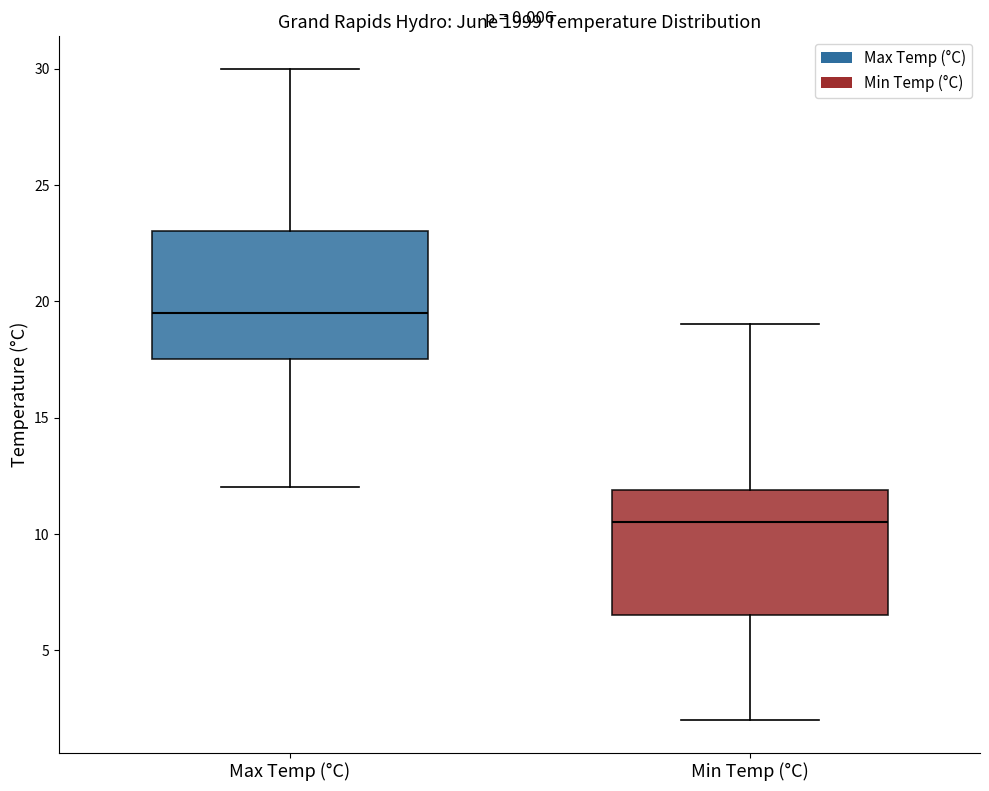

Reading left to right, read every box against the y-axis: the position of its median line, the range the box covers, and the ends of its whiskers. The values are not printed on the chart, so give them approximately, as read against the axis.

Max Temp (°C): median 19.5, box 17.5 to 23.0, whiskers 12.0 to 30.0
Min Temp (°C): median 10.5, box 6.5 to 12.0, whiskers 2.0 to 19.0